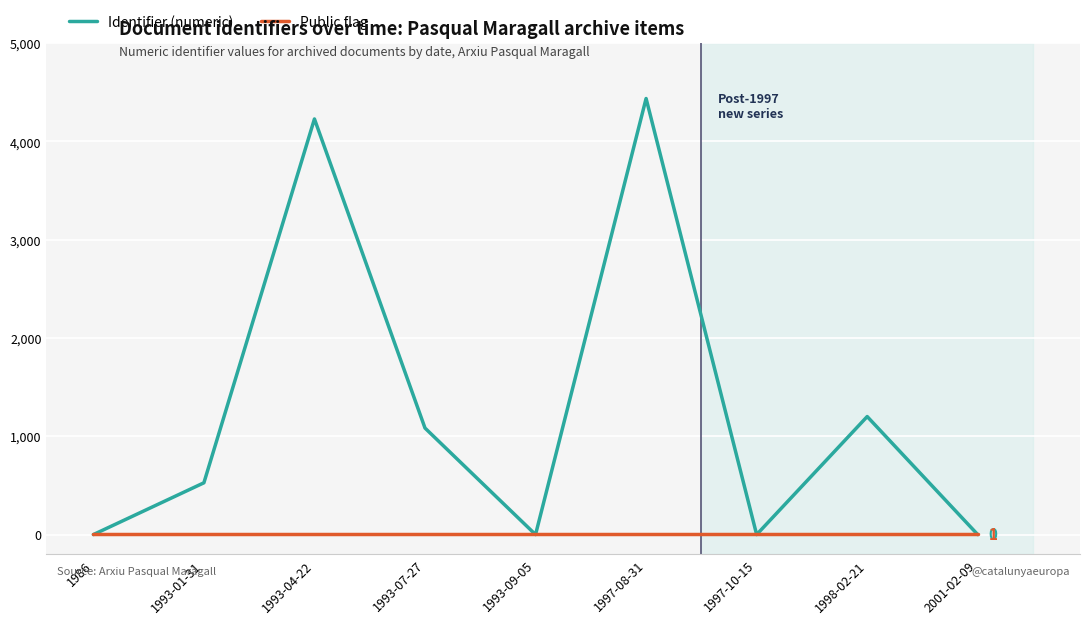

Which category has the highest value in the Identifier (numeric) series?

1997-08-31